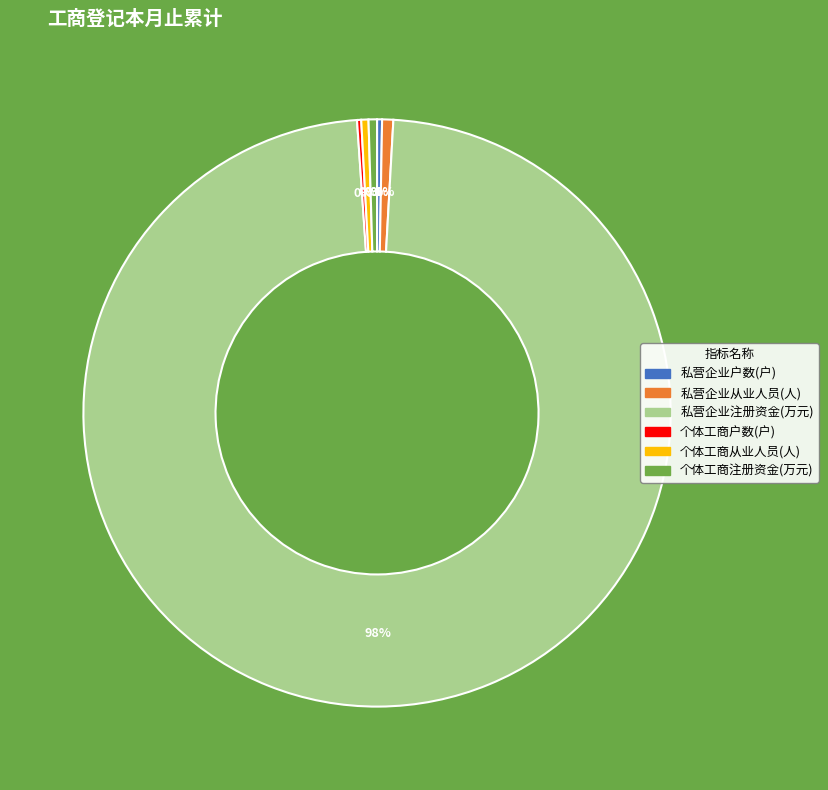

The 私营企业从业人员(人) slice represents 11% of the pie. True or false?

False